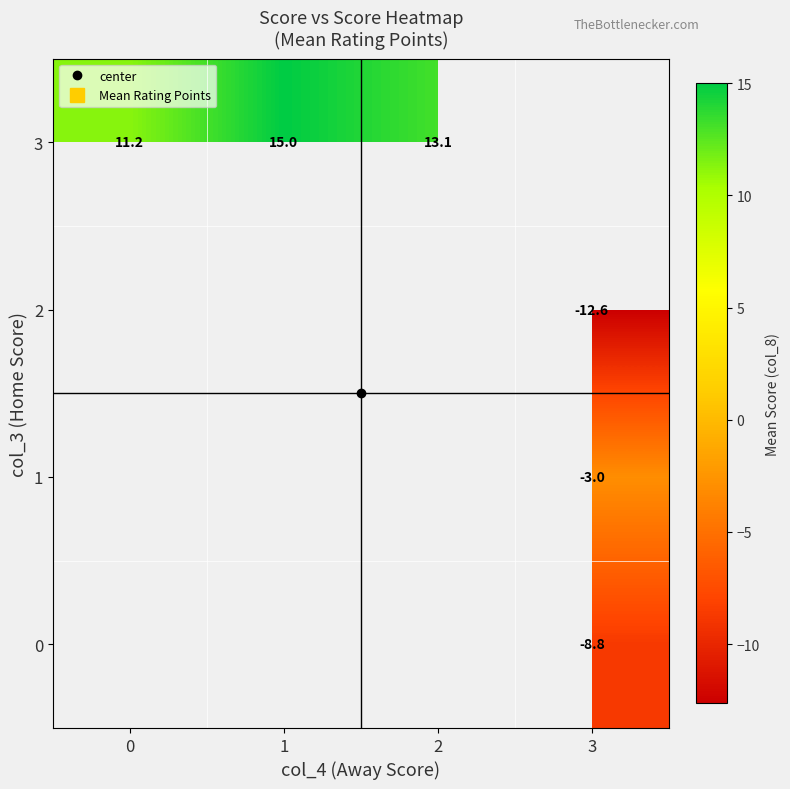

What is the greatest value displayed?

15.0